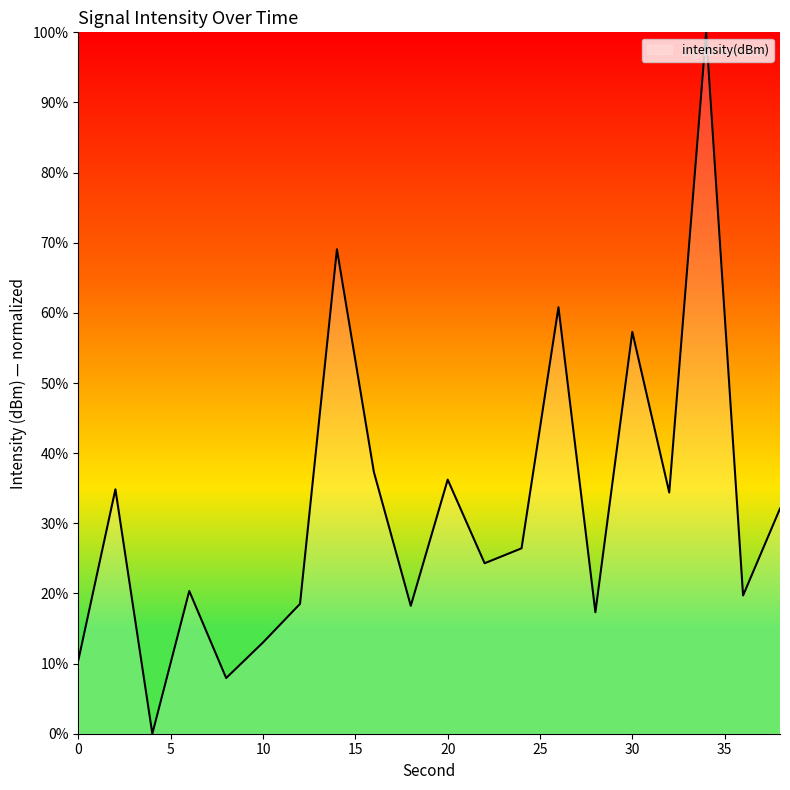

What is the maximum value shown in the chart?

100.0